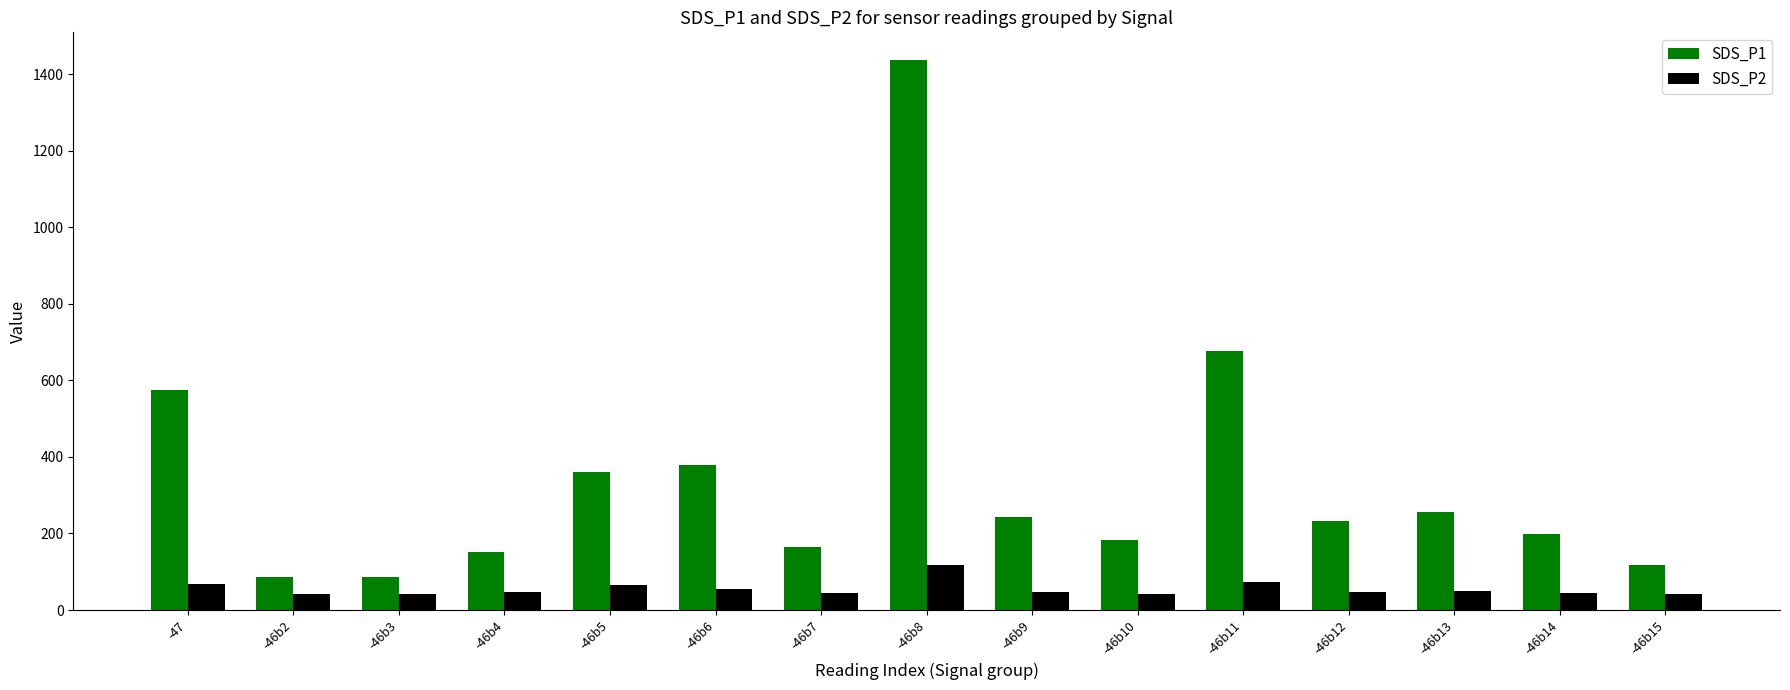

What position from the left is -46b10?

10